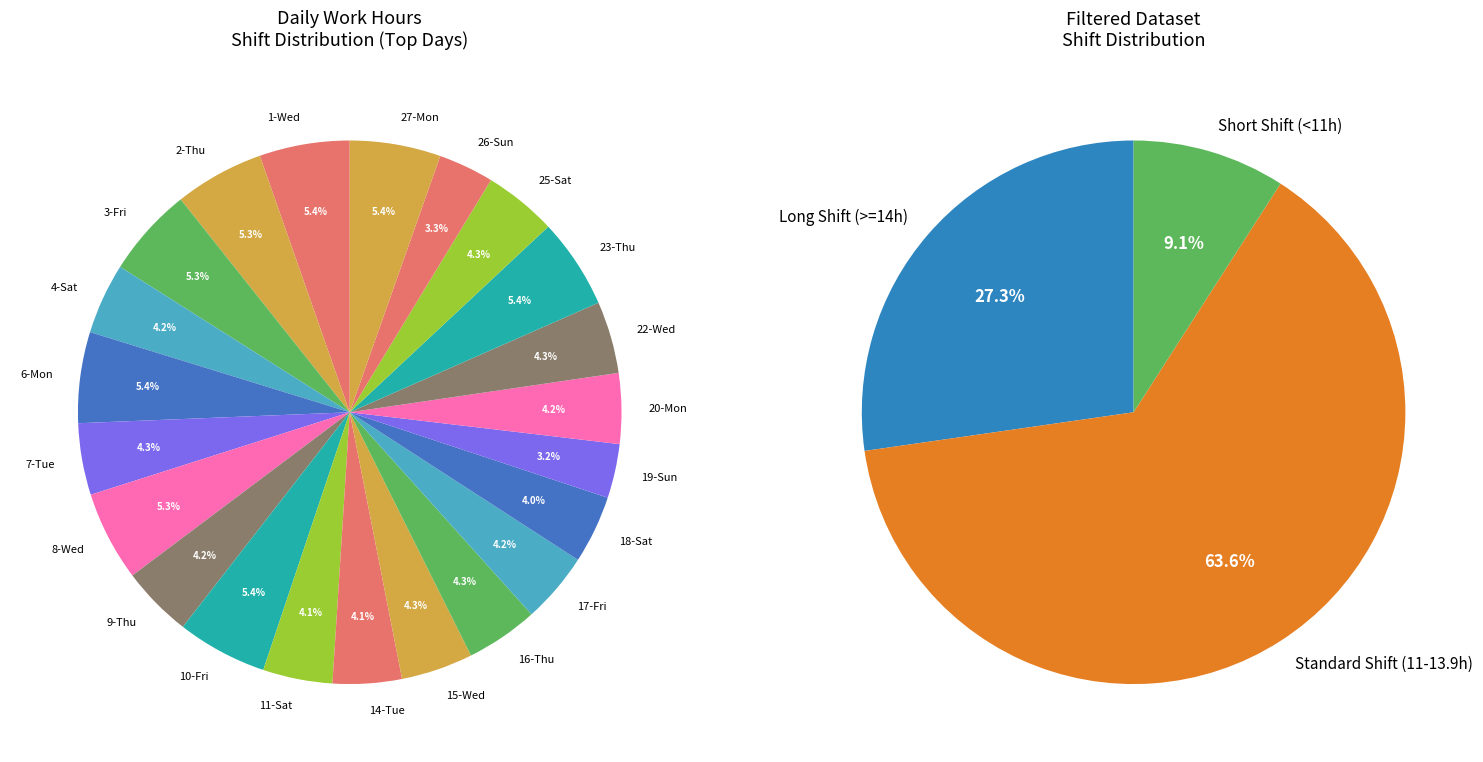

Does 16-Thu account for over 50% of the chart?

No